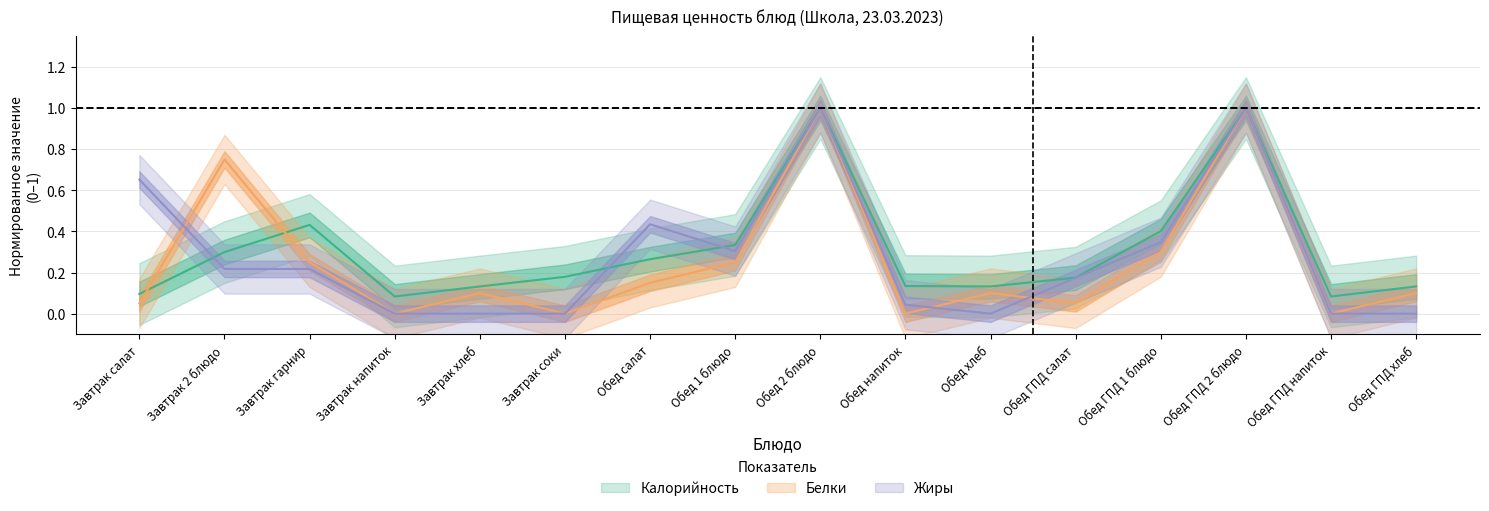

At how many categories does at least one series exceed 0?

16